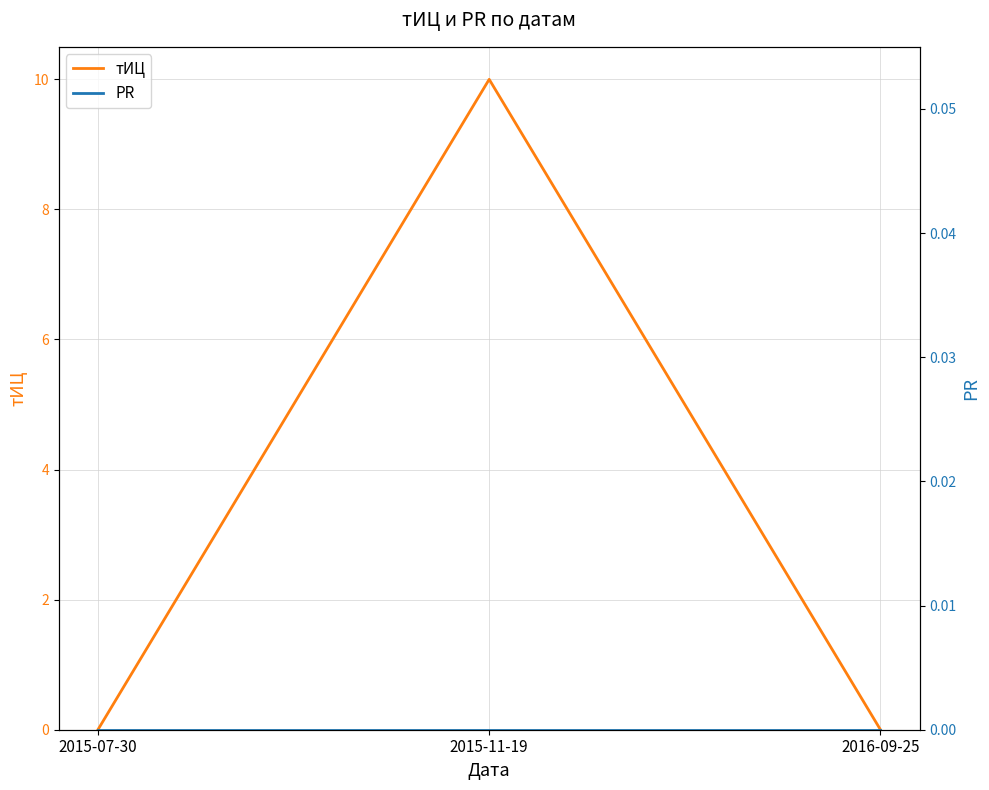

Between 2015-07-30 and 2015-11-19, which series saw the biggest shift?

тИЦ